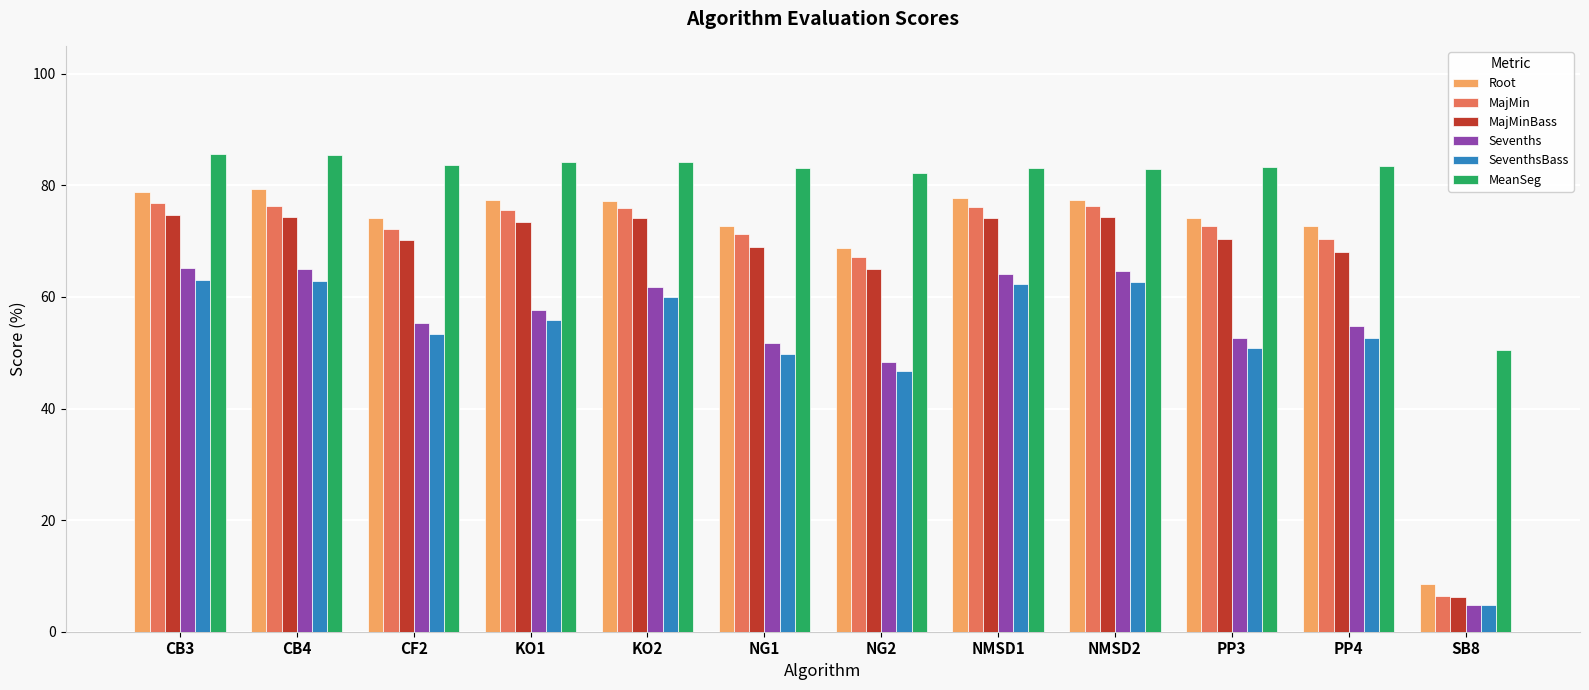

What is the approximate value of SeventhsBass at PP3?

50.8